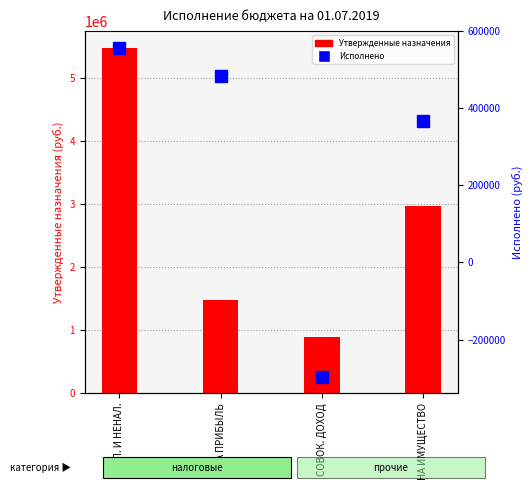

Which category has the lowest value across all series?

СОВОК. ДОХОД